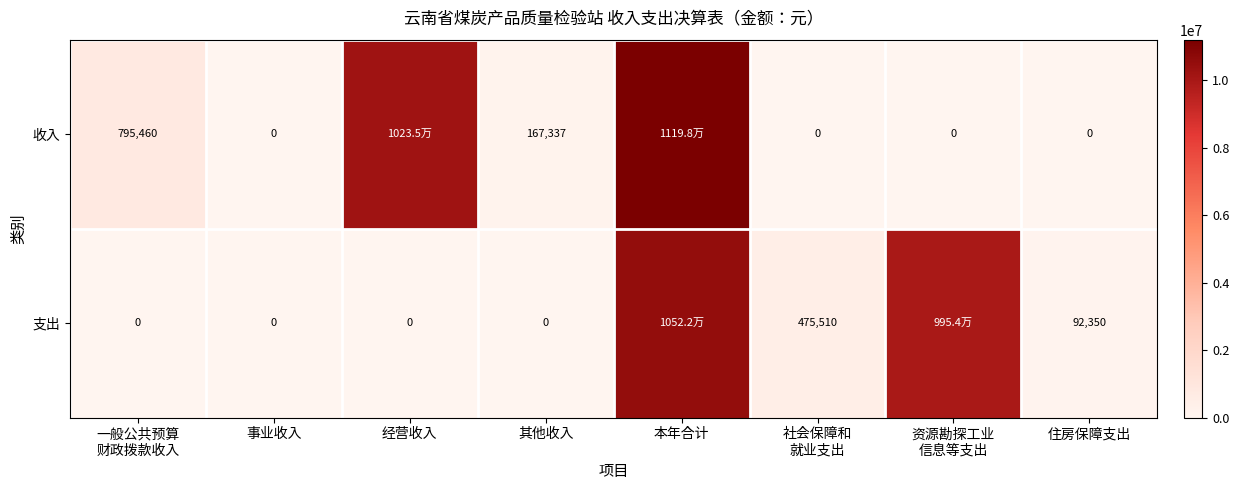

Between 社会保障和
就业支出 and 其他收入, which is larger?

其他收入